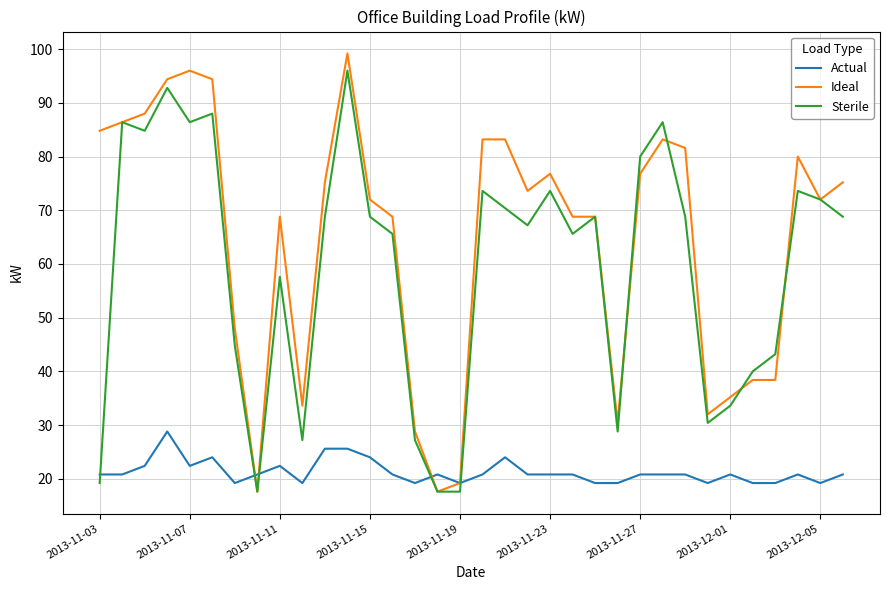

What is the highest value of the Sterile series?

96.0